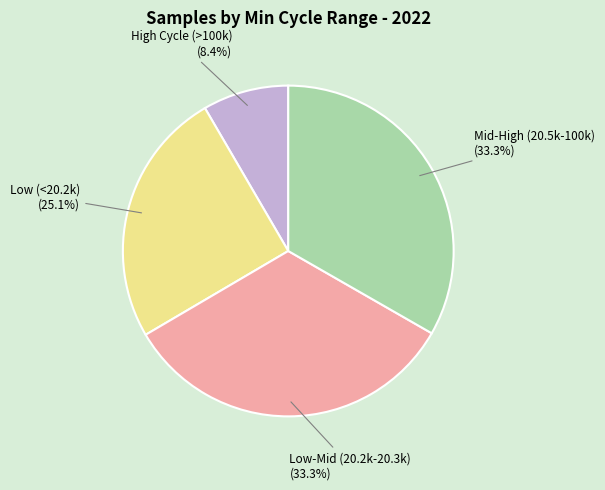

Approximately how many times larger is the value at Mid-High (20.5k-100k) compared to Low (<20.2k)?

1.3